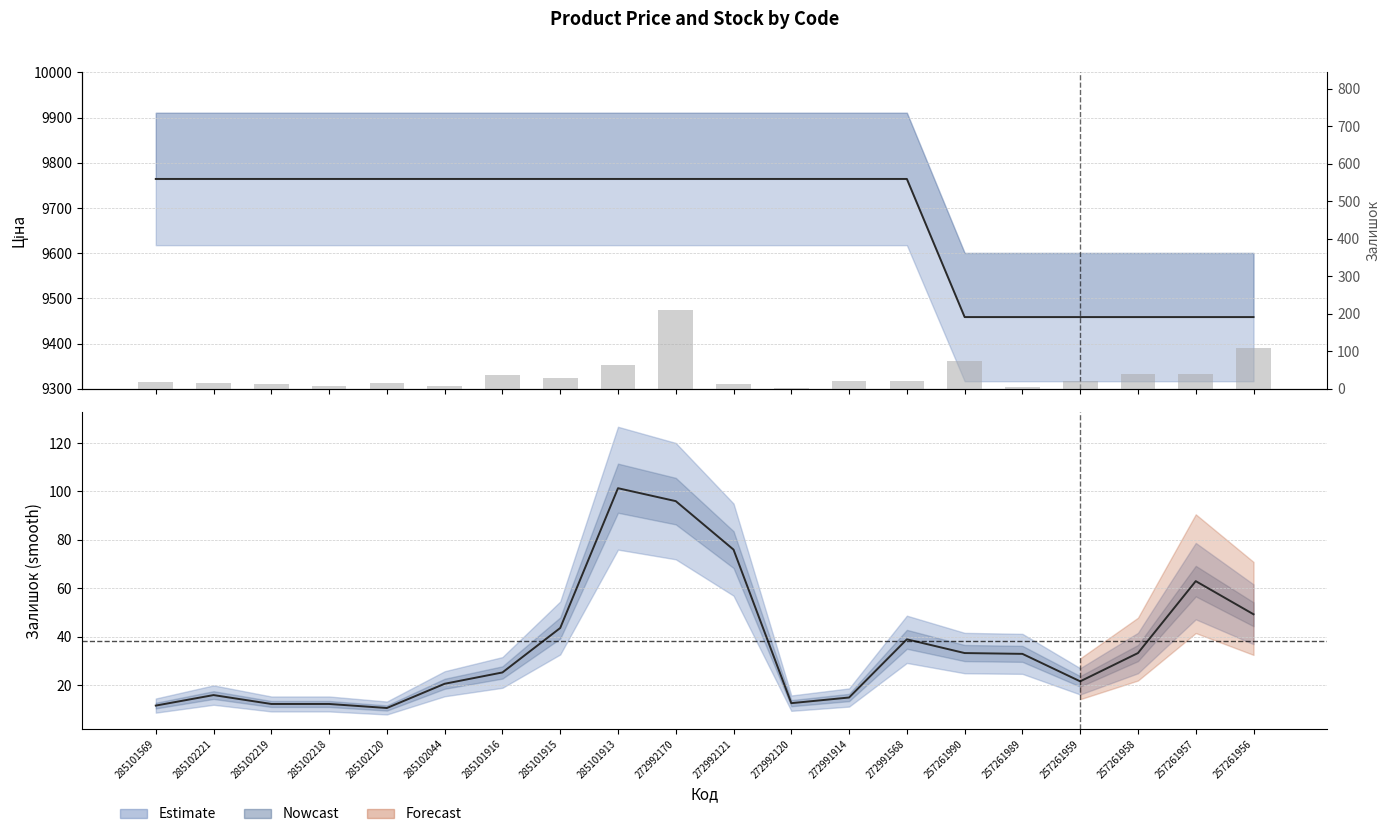

What is the average value?

38